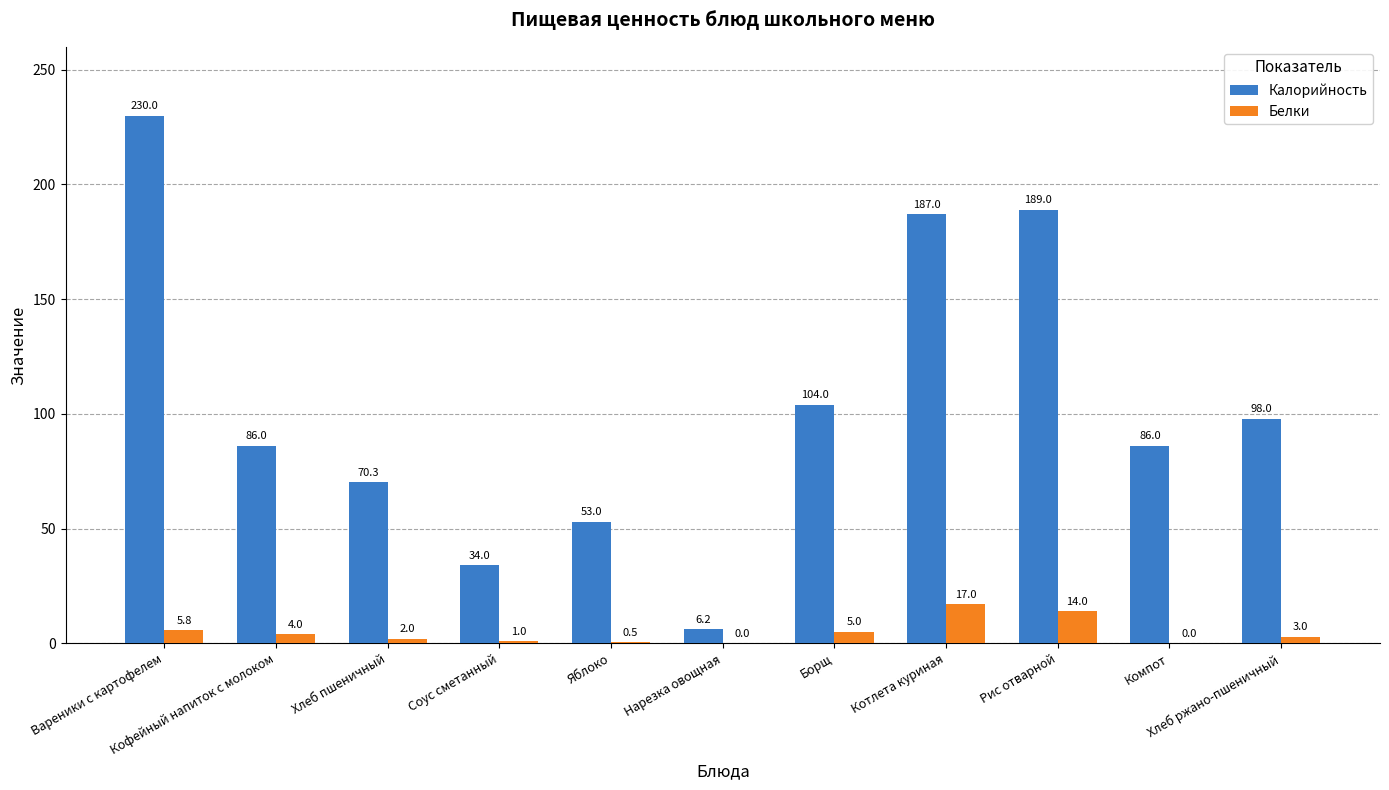

Which series has the largest total across all categories?

Калорийность